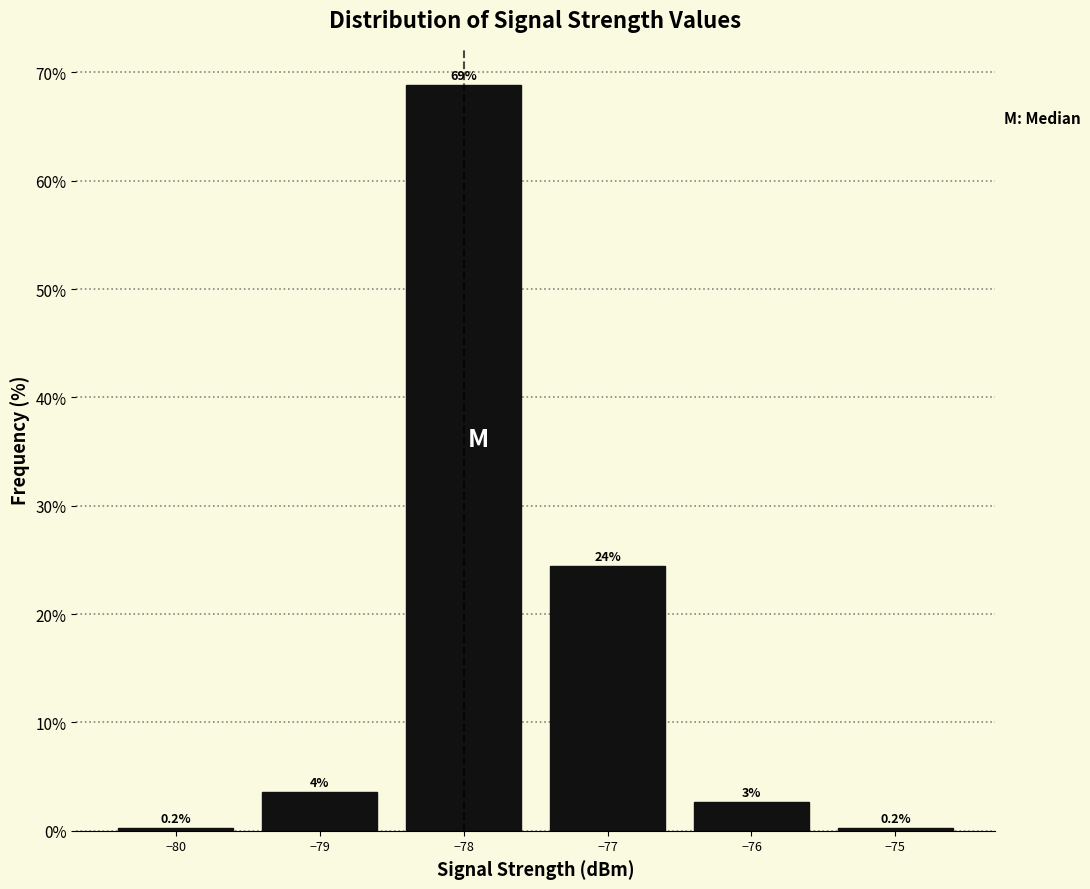

Over which range of the x-axis is the bar tallest?

-78.5 to -77.5